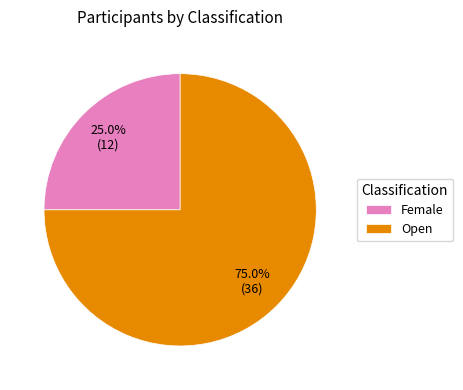

How many segments does this pie chart have?

2